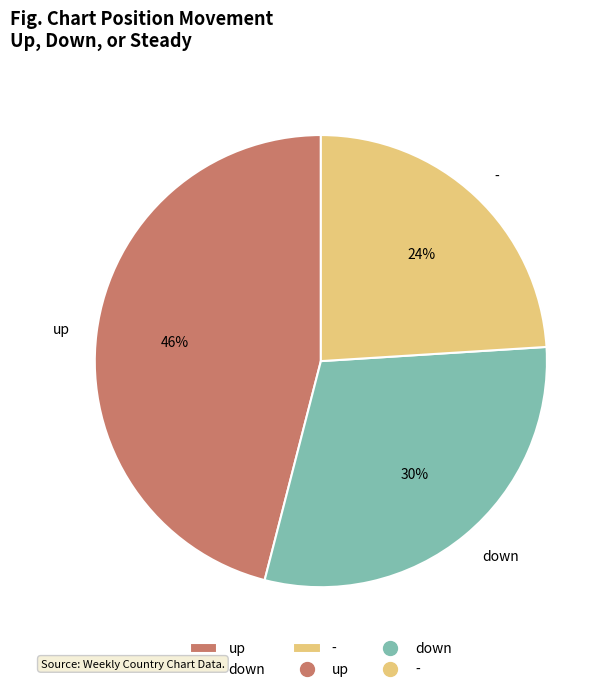

To the nearest percent, what is the combined percentage of down and -?

54%